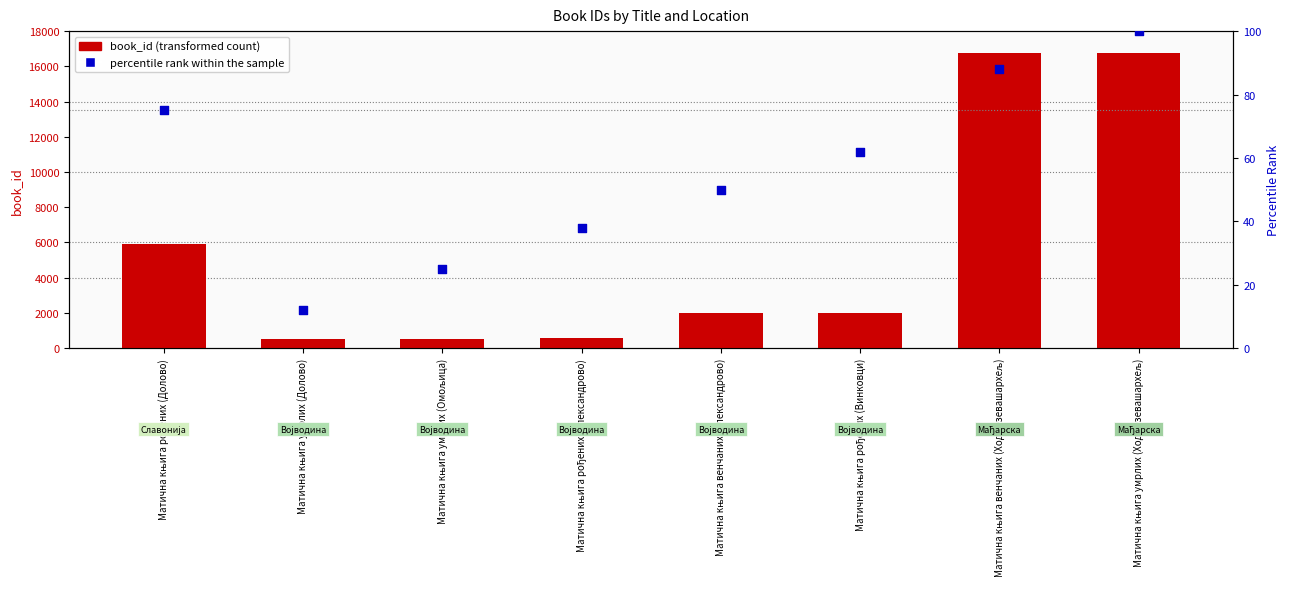

Which series has the largest total across all categories?

book_id (transformed count)